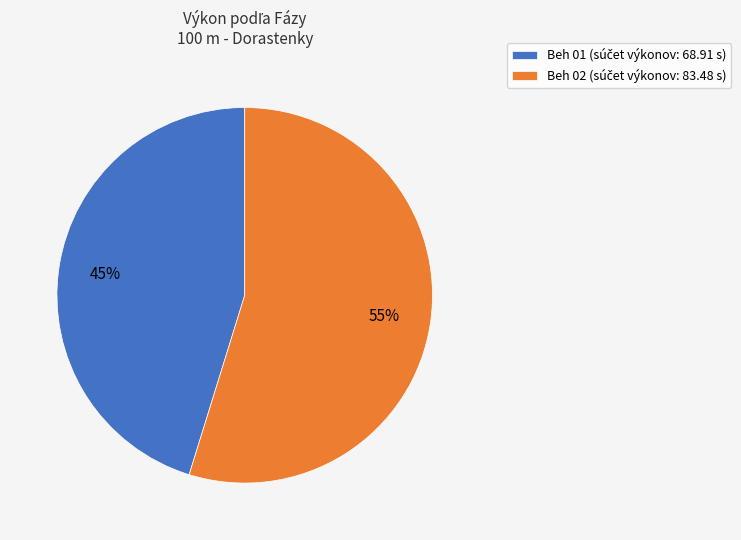

Is there a majority slice in this chart?

Yes